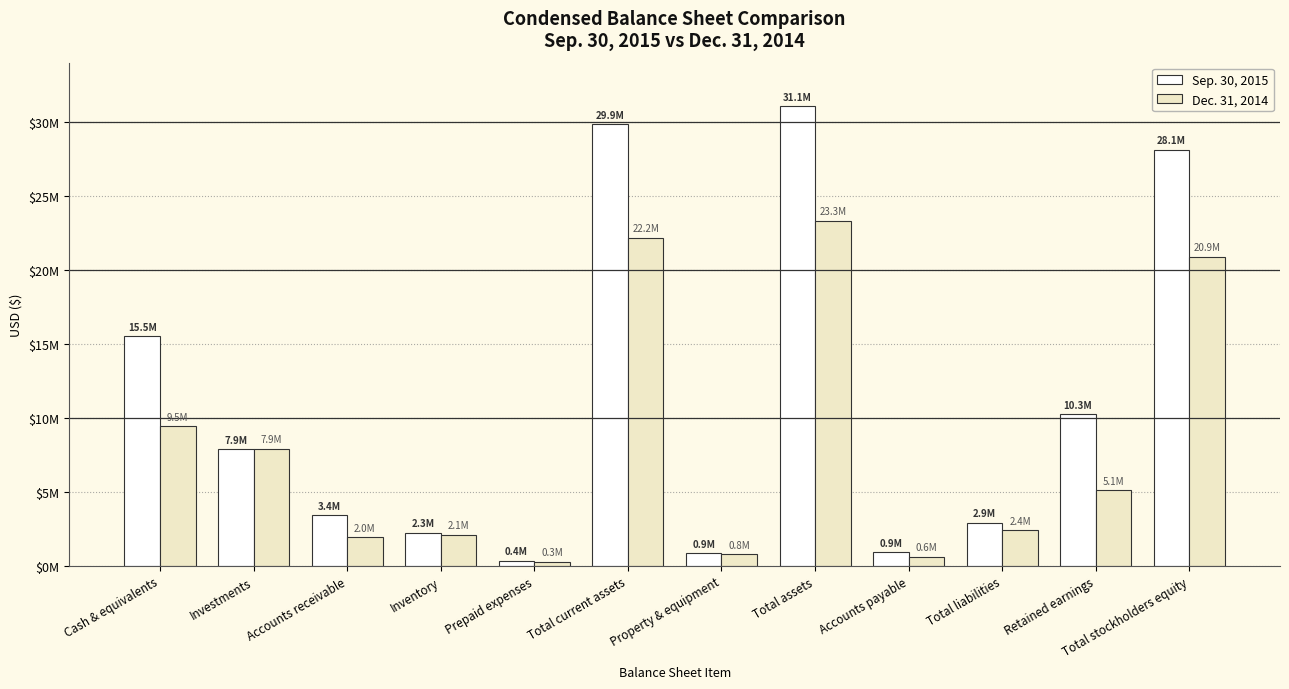

Which category has the highest value in the Sep. 30, 2015 series?

Total assets